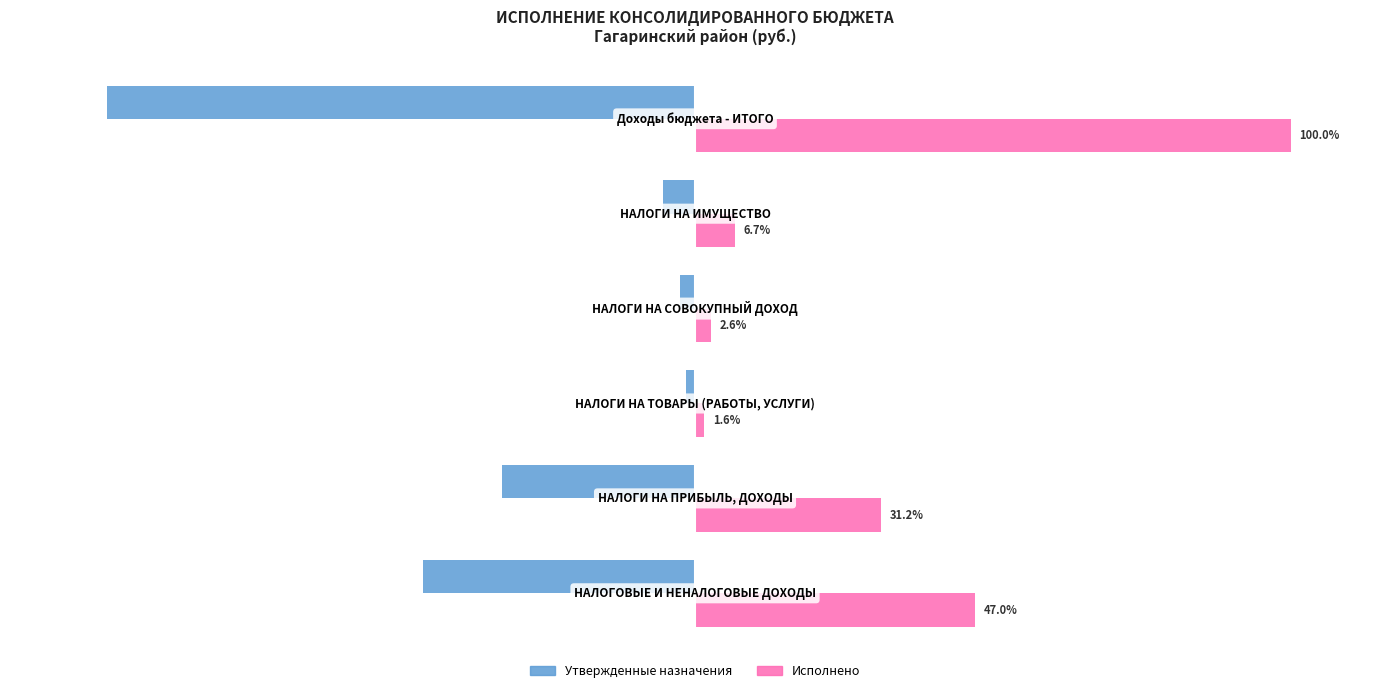

List the series in order of their overall mean, highest first.

Исполнено, Утвержденные назначения